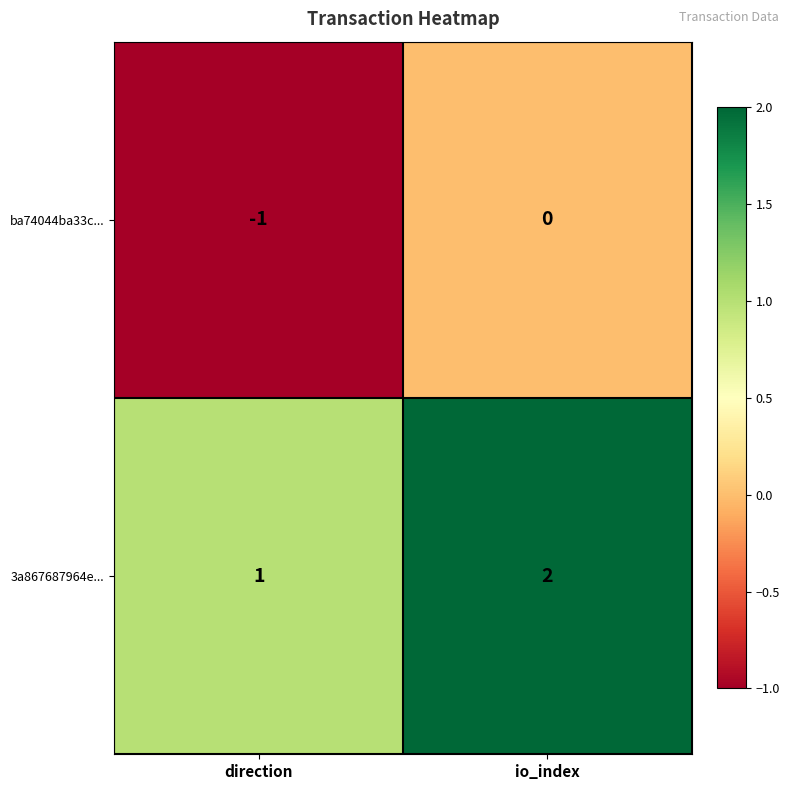

Which series has the largest total across all categories?

3a867687964e...